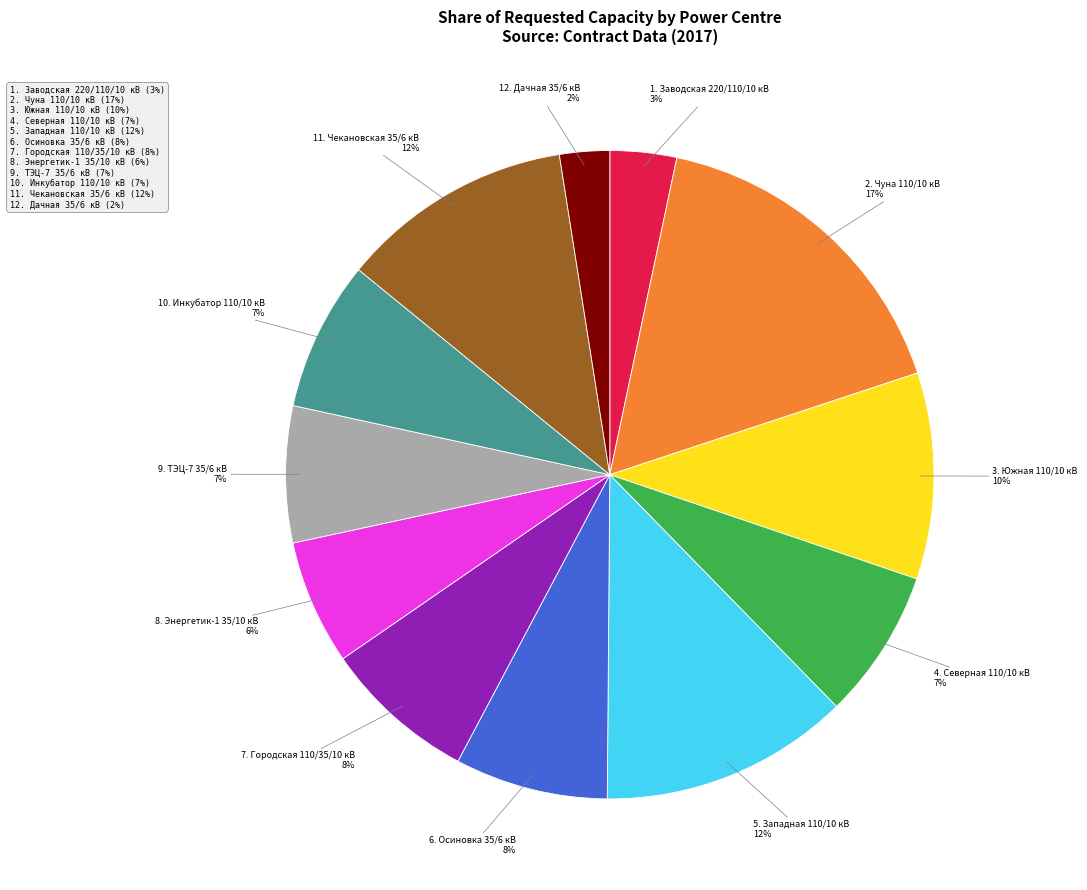

Is there any slice that represents more than half of the pie?

No